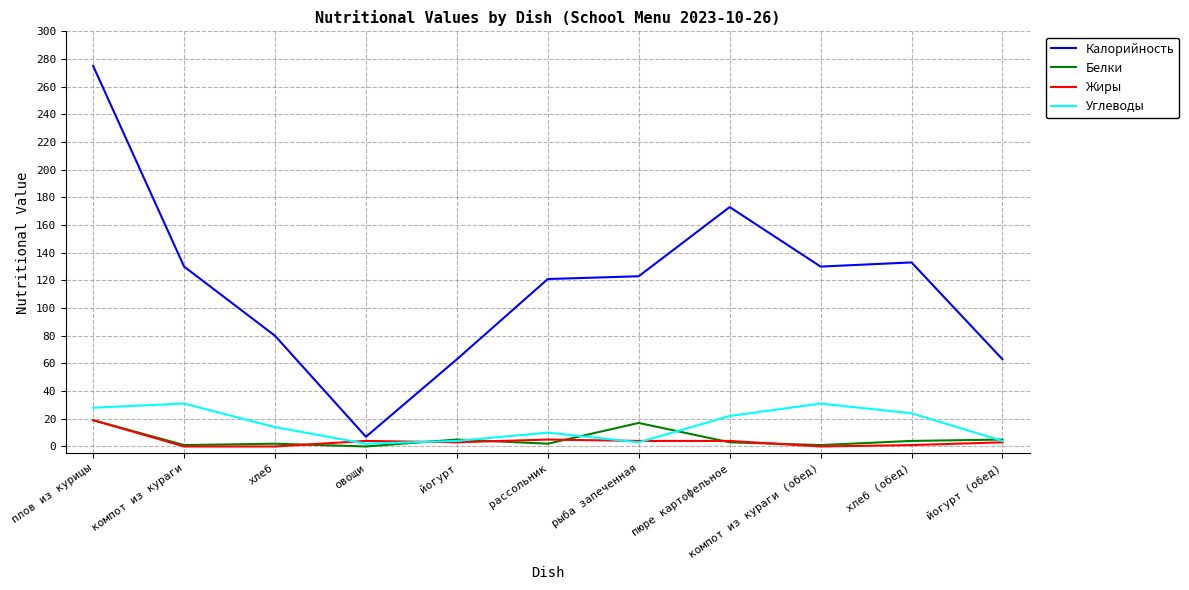

At рассольник, list the series in order from smallest to largest.

Белки, Жиры, Углеводы, Калорийность